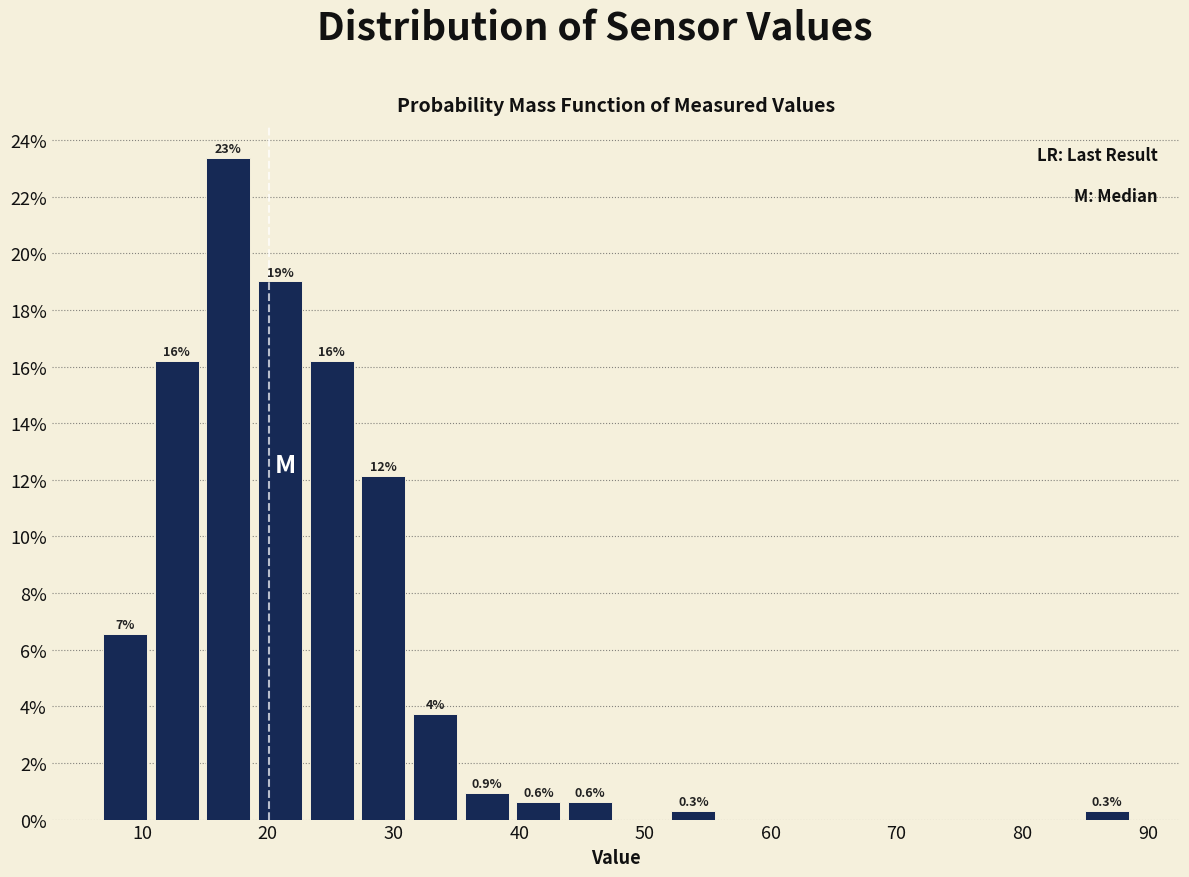

Over which range of the x-axis is the bar tallest?

15 to 19